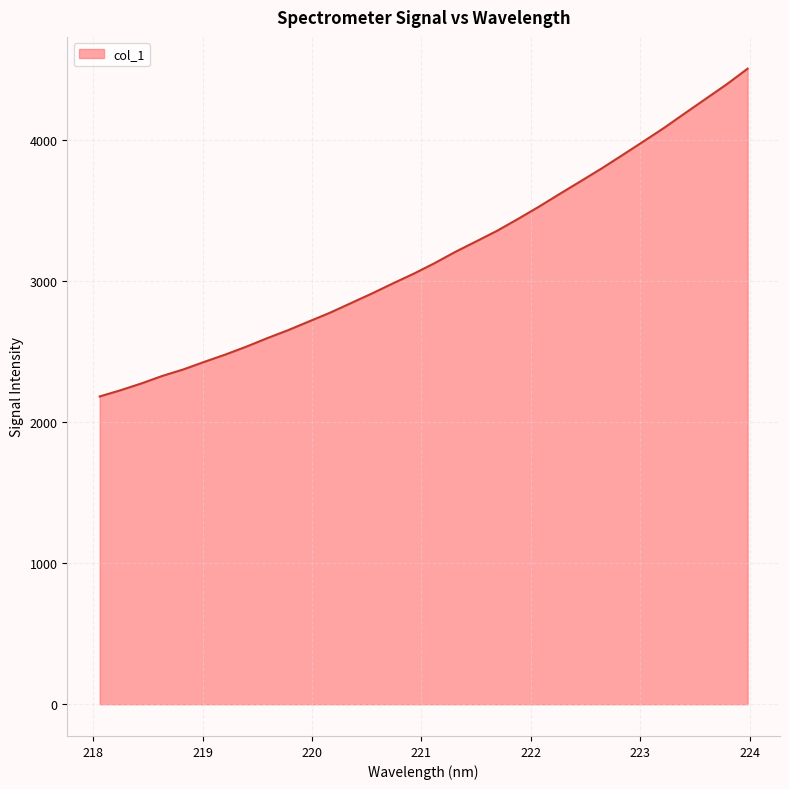

What is the difference between the maximum and minimum values?

2323.9